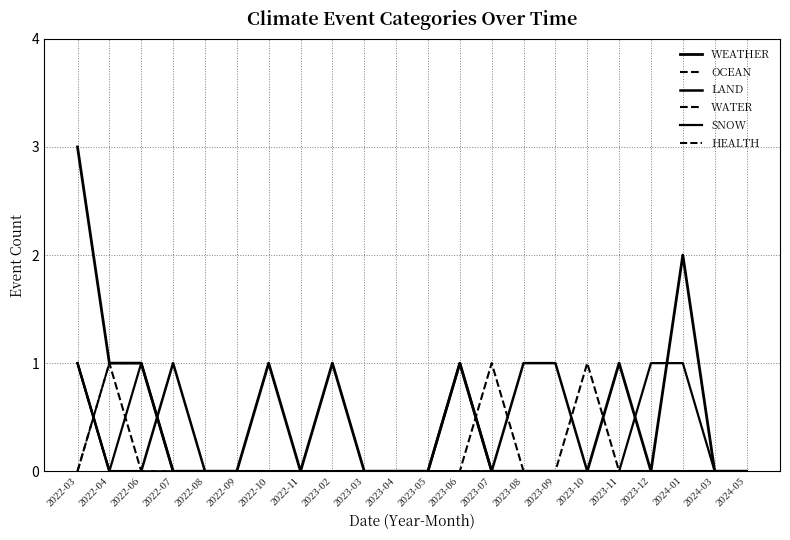

What is the sum of all SNOW values?

4